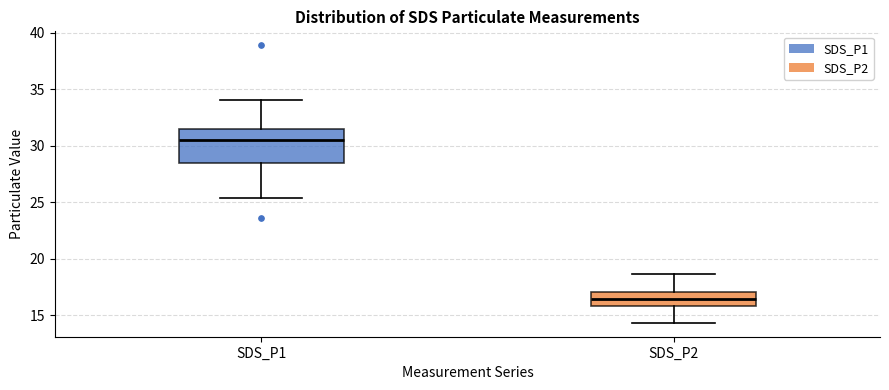

Reading left to right, transcribe this box plot: for each box, give where its median line is, the range the box spans, and where its two whiskers end, as read against the y-axis. The values are not printed on the chart, so give them approximately, as read against the axis.

SDS_P1: median 30.5, box 28.5 to 31.5, whiskers 25.5 to 34.0
SDS_P2: median 16.5, box 16.0 to 17.0, whiskers 14.5 to 18.5